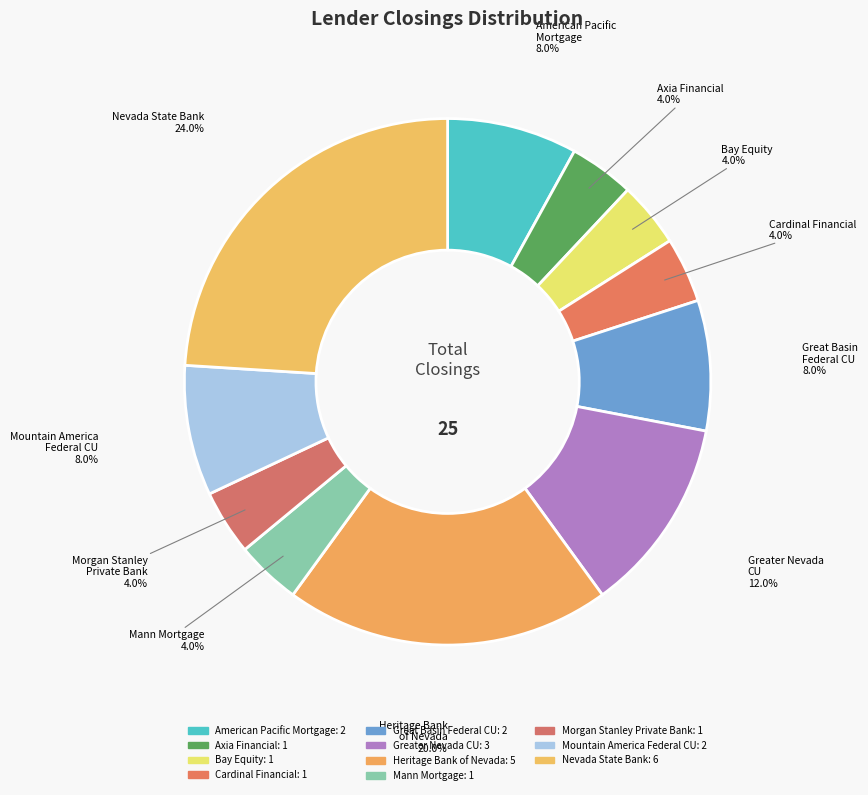

Count the number of slices in the pie.

11